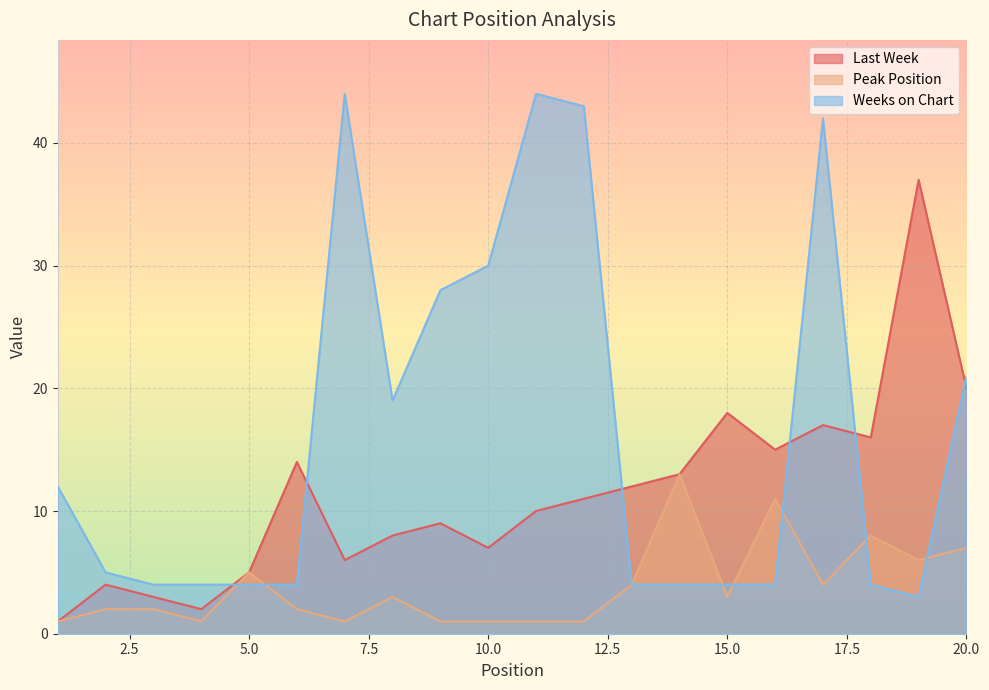

Where is the first local minimum for Last Week?

4